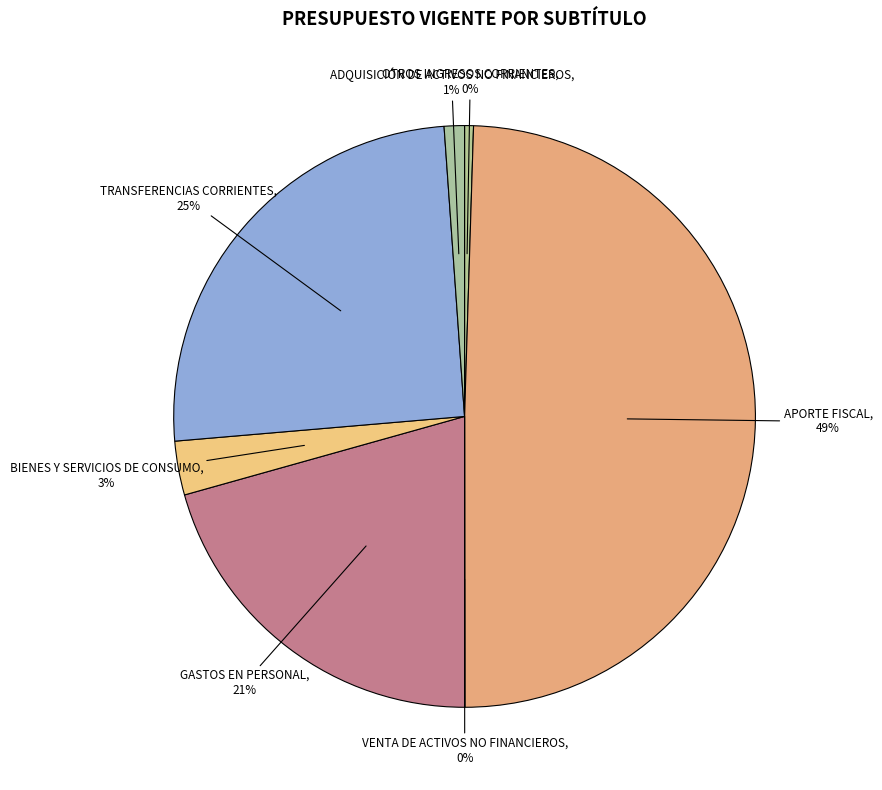

To the nearest percent, what is the average slice percentage?

14%